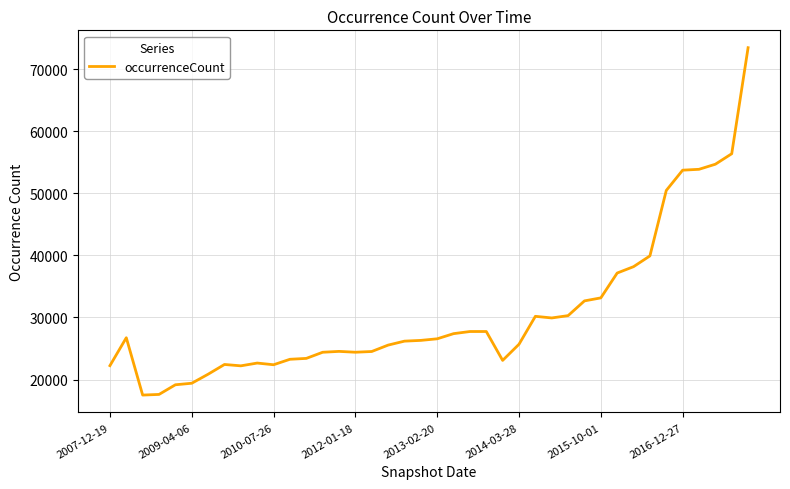

What is the minimum value shown in the chart?

17494